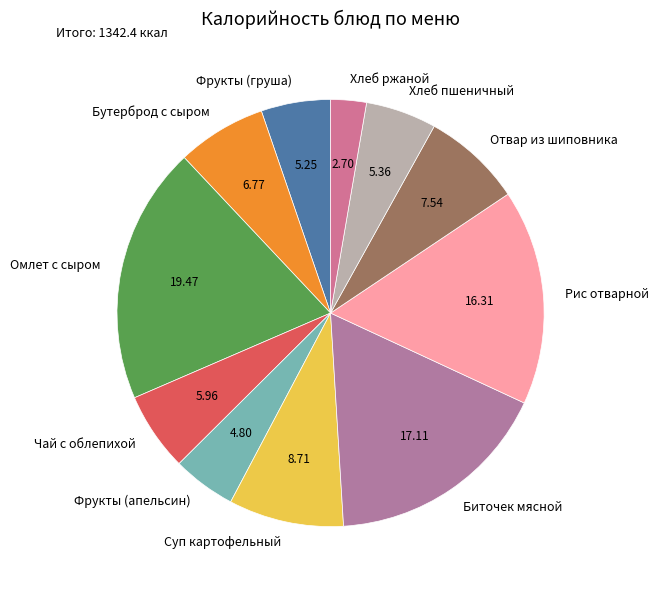

The Биточек мясной slice represents 11% of the pie. True or false?

False